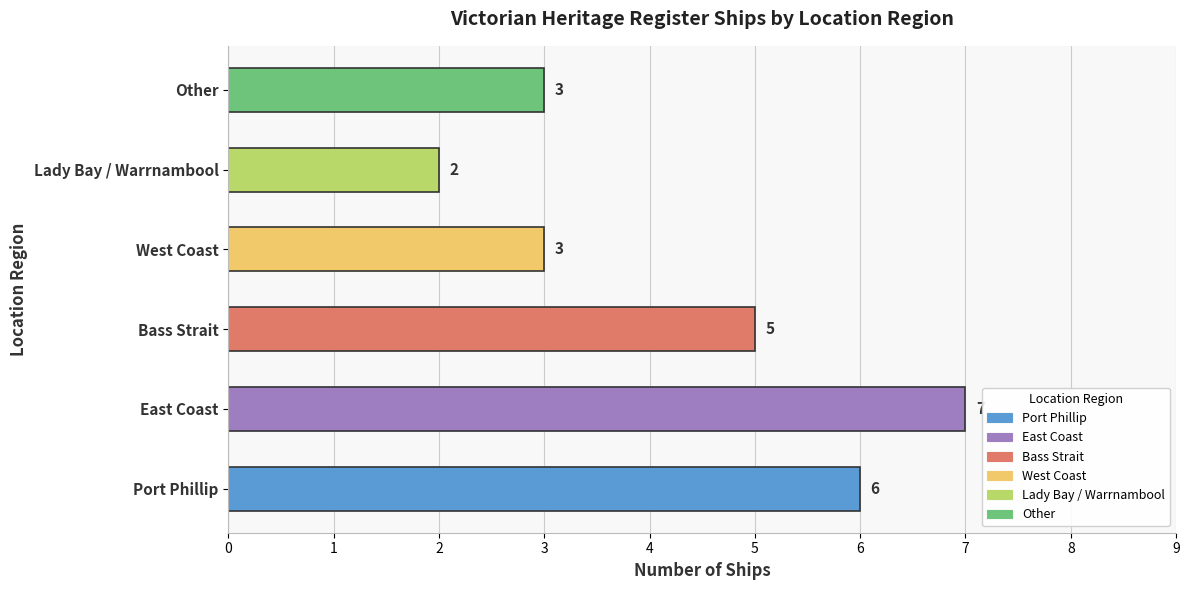

Count the values in the range 3 to 6.

4